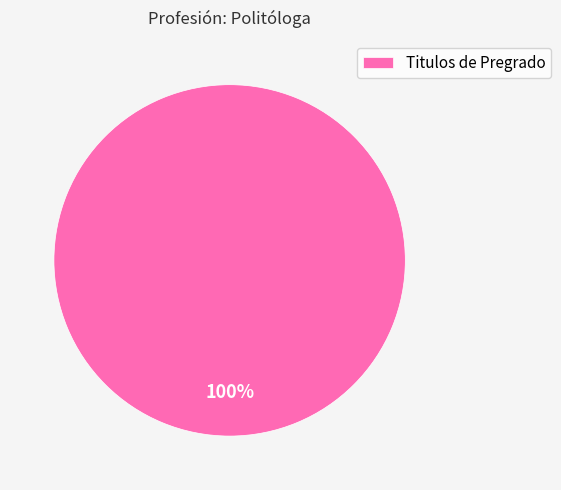

Is it true that Titulos de Pregrado is 100% of the pie?

True